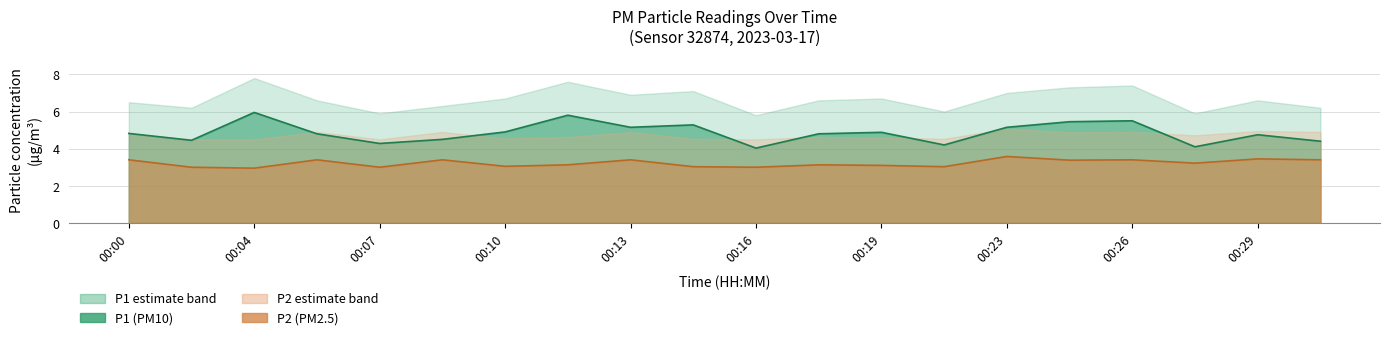

At which category does P1 reach its first local peak?

00:04